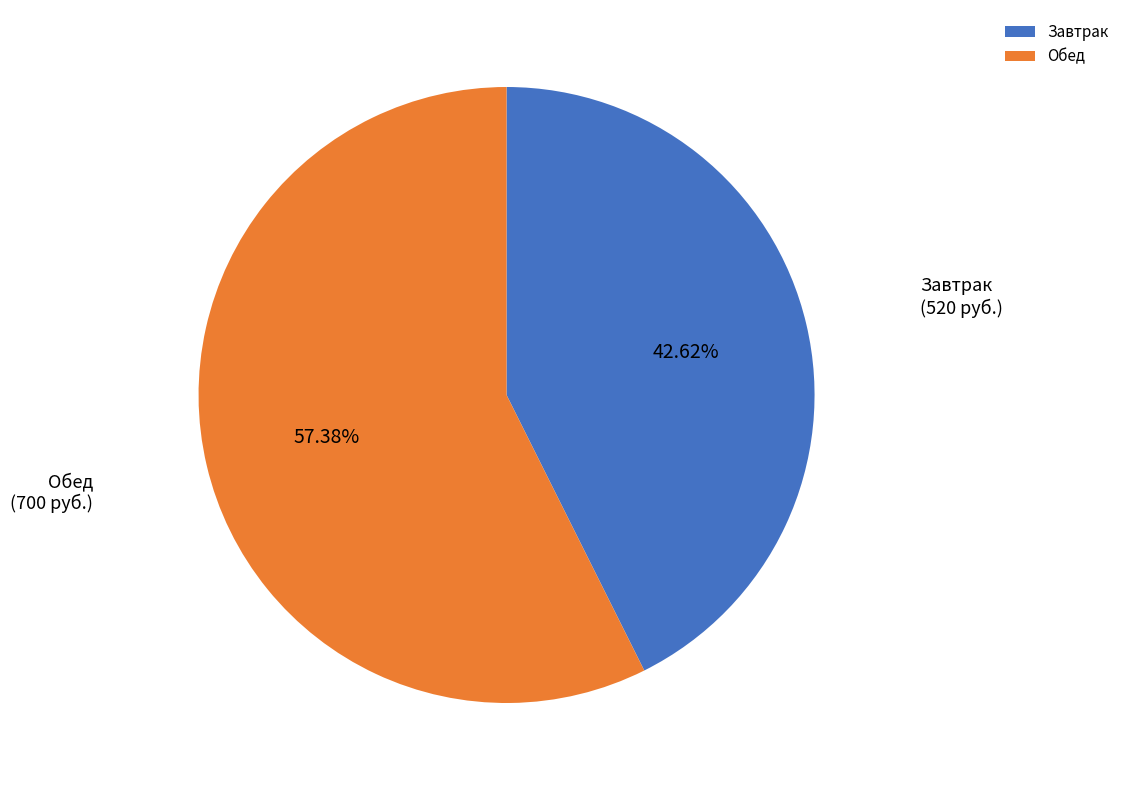

Does Обед represent more than half of the total?

Yes